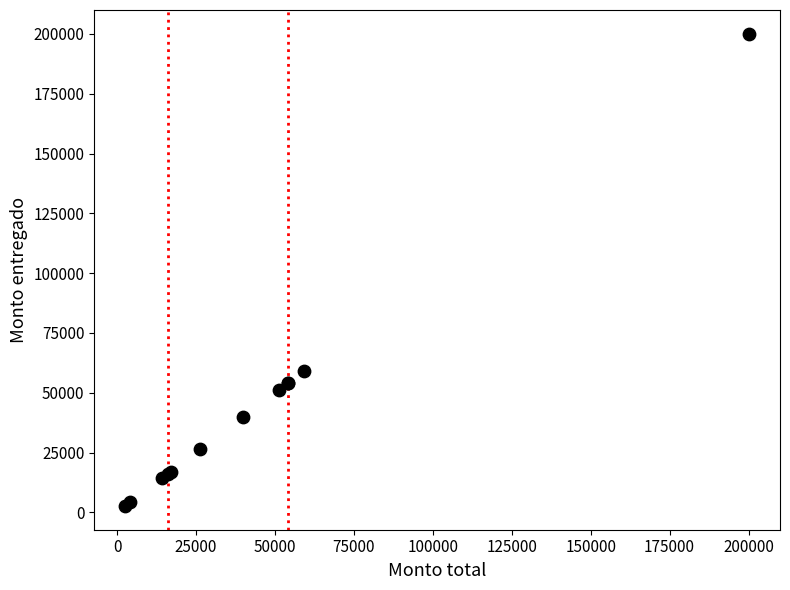

What Y value in the scatter plot is closest to 101372?

59160